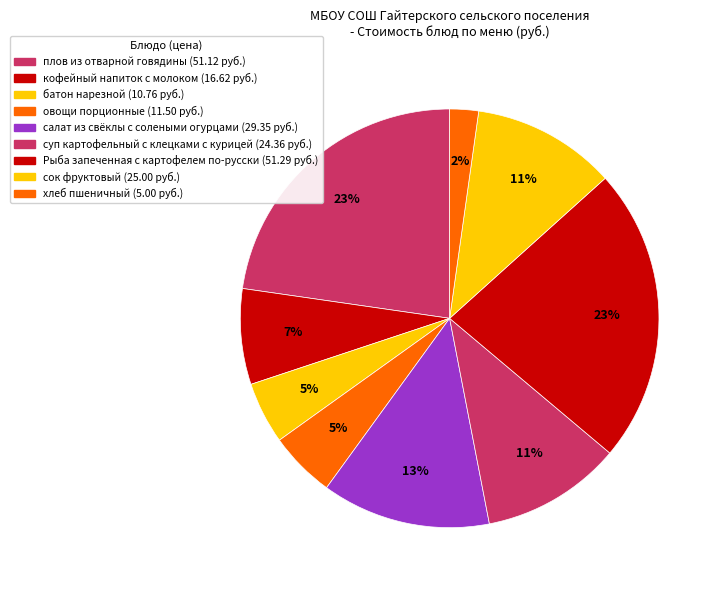

Which slice is the largest?

Рыба запеченная с картофелем по-русски